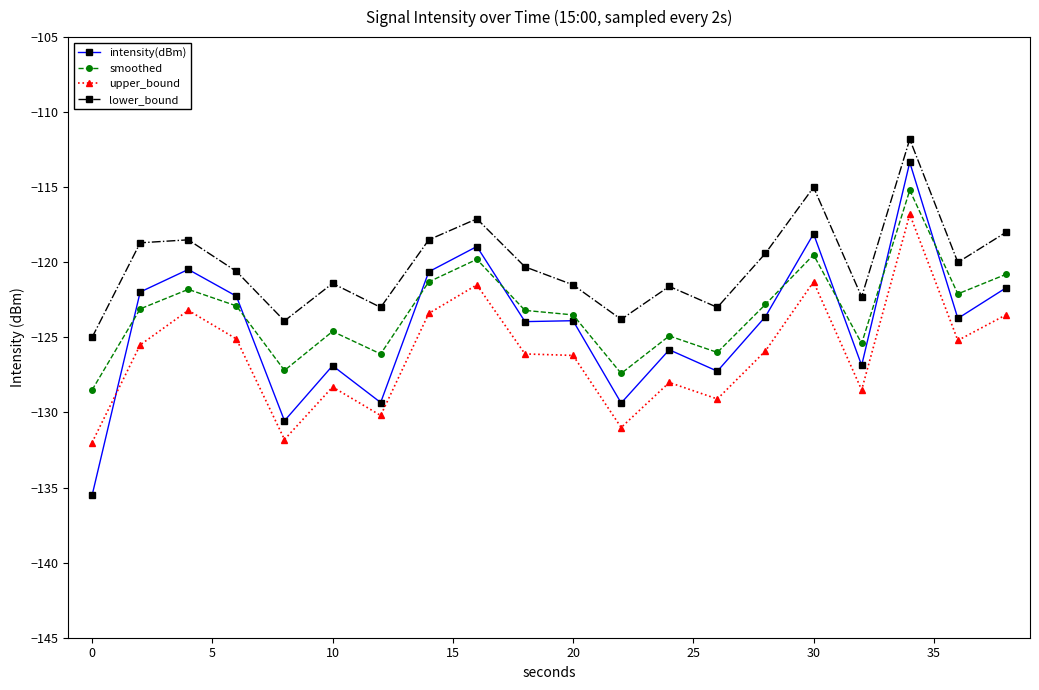

What are all the series names shown in the legend?

intensity(dBm), smoothed, upper_bound, lower_bound